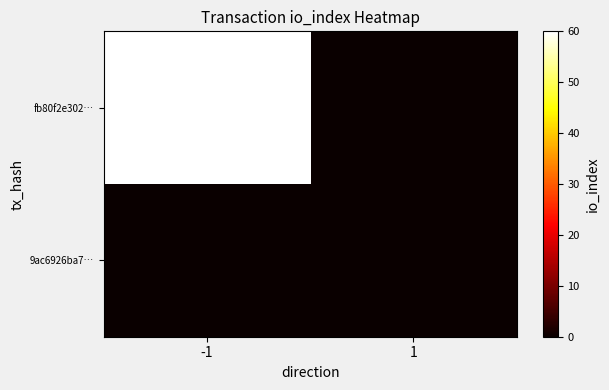

List the series in order of their overall mean, highest first.

fb80f2e302…, 9ac6926ba7…